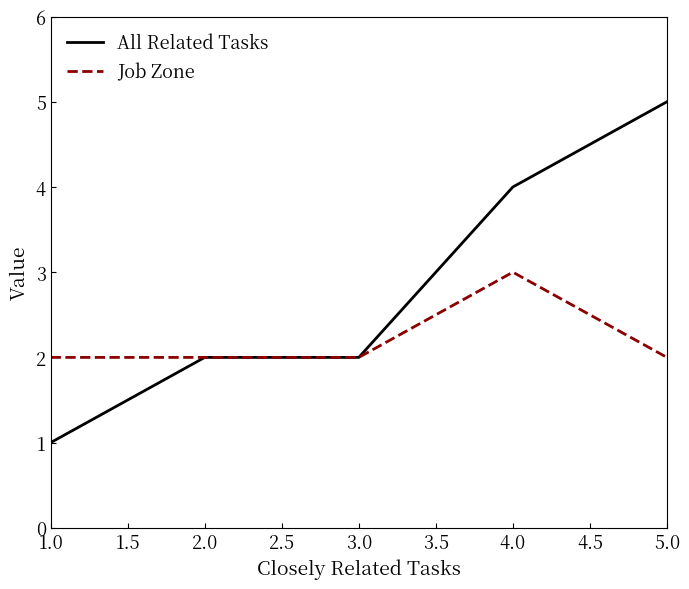

Which series has the widest spread of values?

All Related Tasks